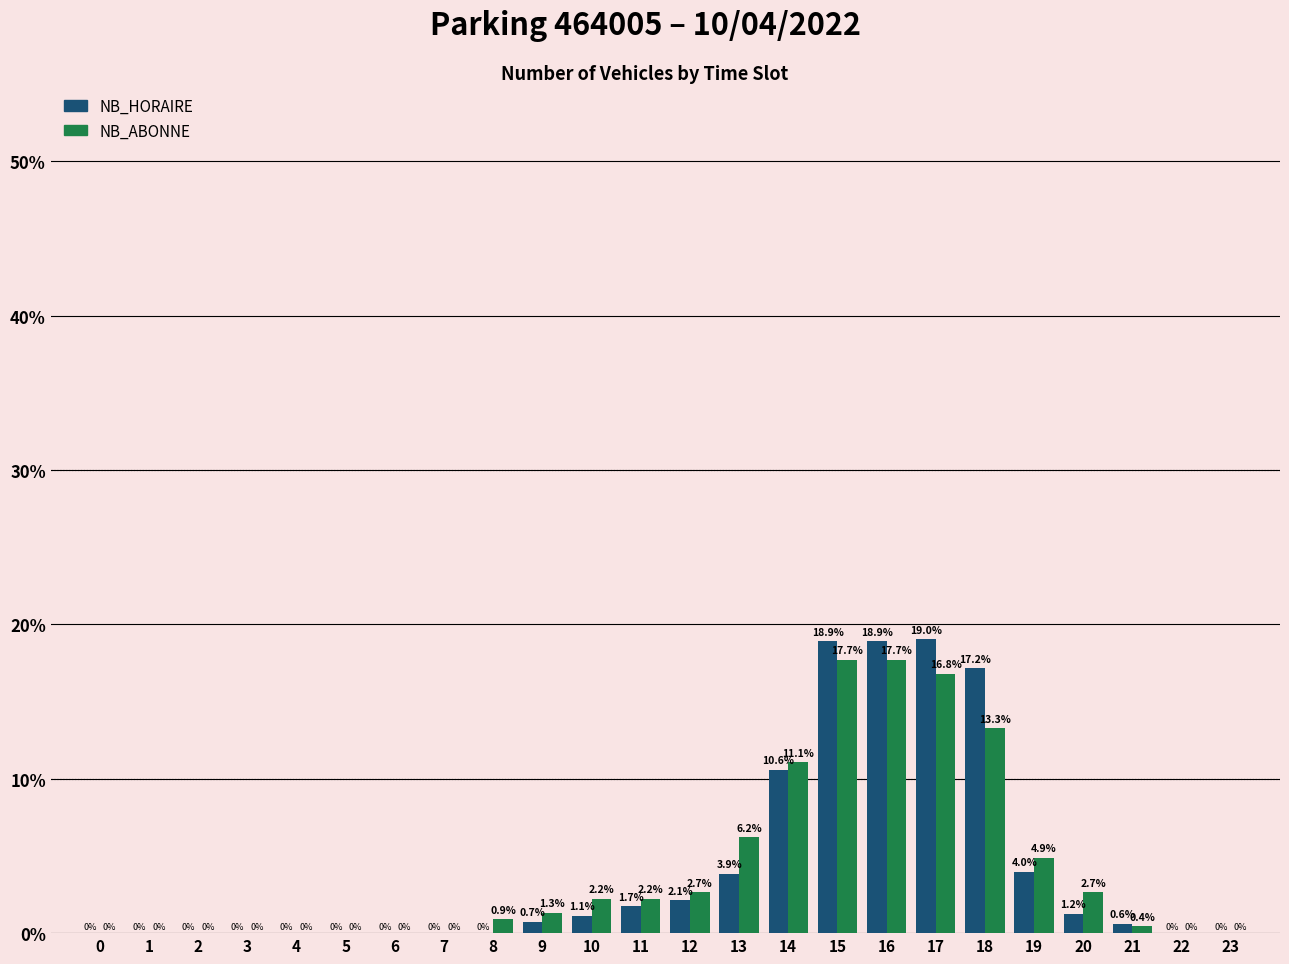

Reading left to right, what are all the values shown in this chart?

NB_HORAIRE: 0=0.0	1=0.0	2=0.0	3=0.0	4=0.0	5=0.0	6=0.0	7=0.0	8=0.0	9=0.7	10=1.1	11=1.7	12=2.1	13=3.9	14=10.6	15=18.9	16=18.9	17=19.0	18=17.2	19=4.0	20=1.2	21=0.6	22=0.0	23=0.0
NB_ABONNE: 0=0.0	1=0.0	2=0.0	3=0.0	4=0.0	5=0.0	6=0.0	7=0.0	8=0.9	9=1.3	10=2.2	11=2.2	12=2.7	13=6.2	14=11.1	15=17.7	16=17.7	17=16.8	18=13.3	19=4.9	20=2.7	21=0.4	22=0.0	23=0.0